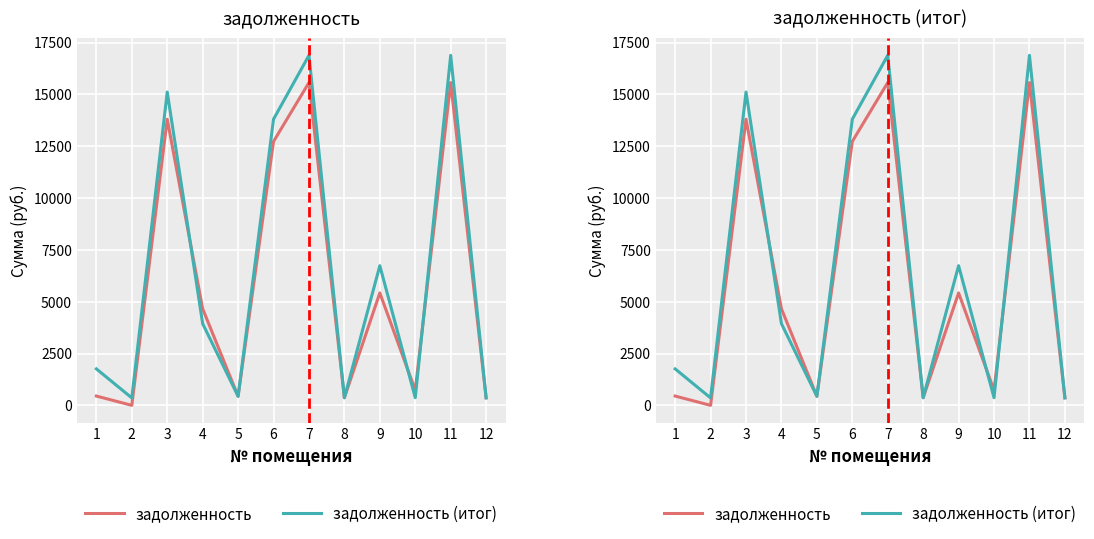

What is the value of the задолженность point at the 12th from the left?

361.6